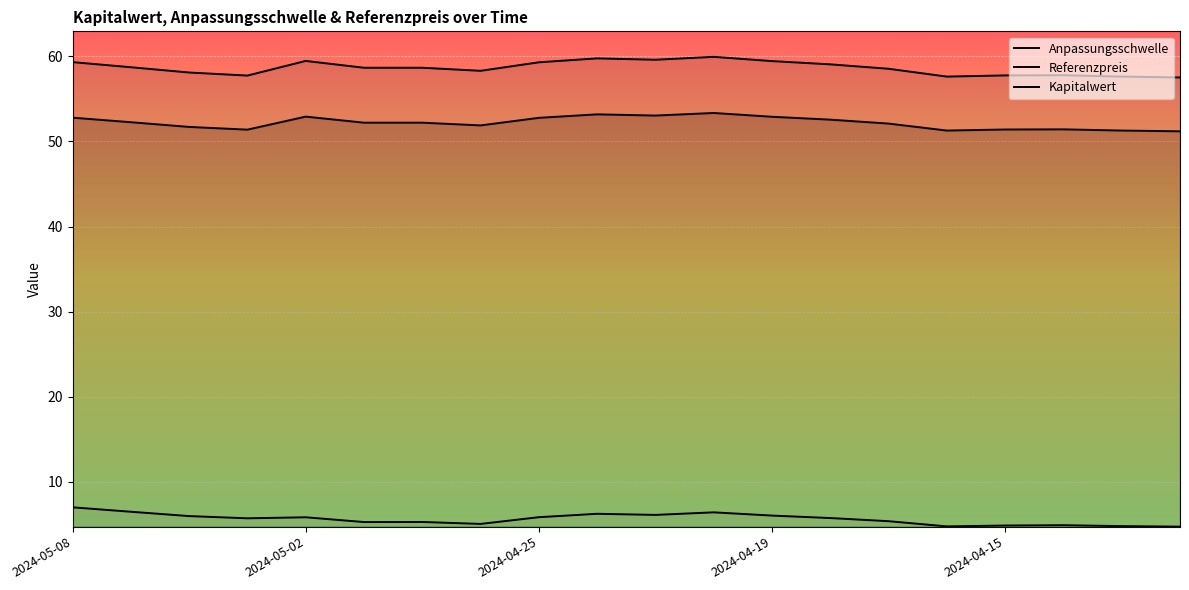

The Referenzpreis series shows 11.7 at 15. True or false?

False